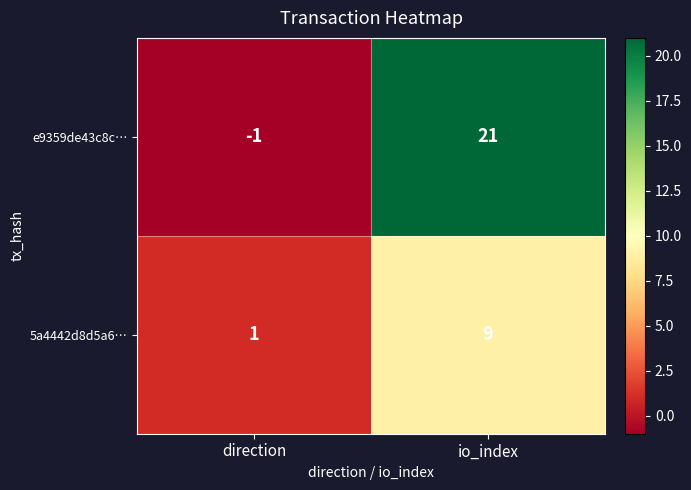

What is the sum of the 5a4442d8d5a6… values at direction and io_index?

10